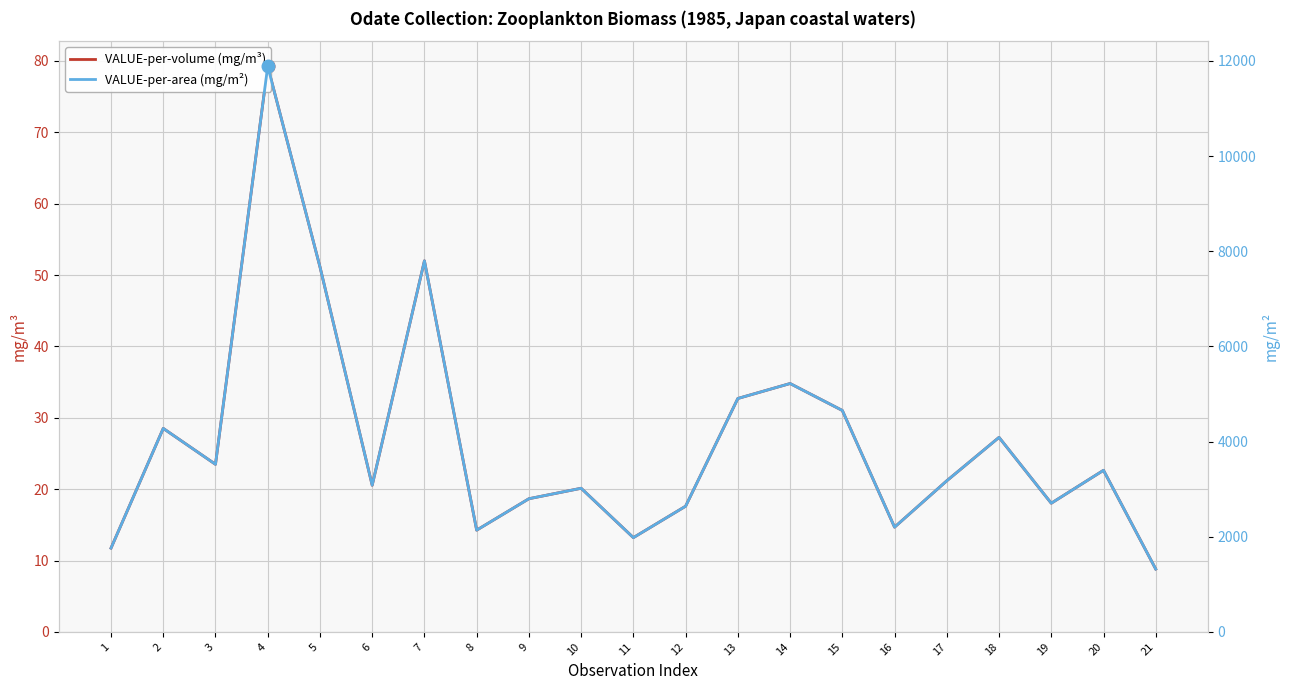

What is the difference between the VALUE-per-volume (mg/m³) values at 4 and 3?

55.8